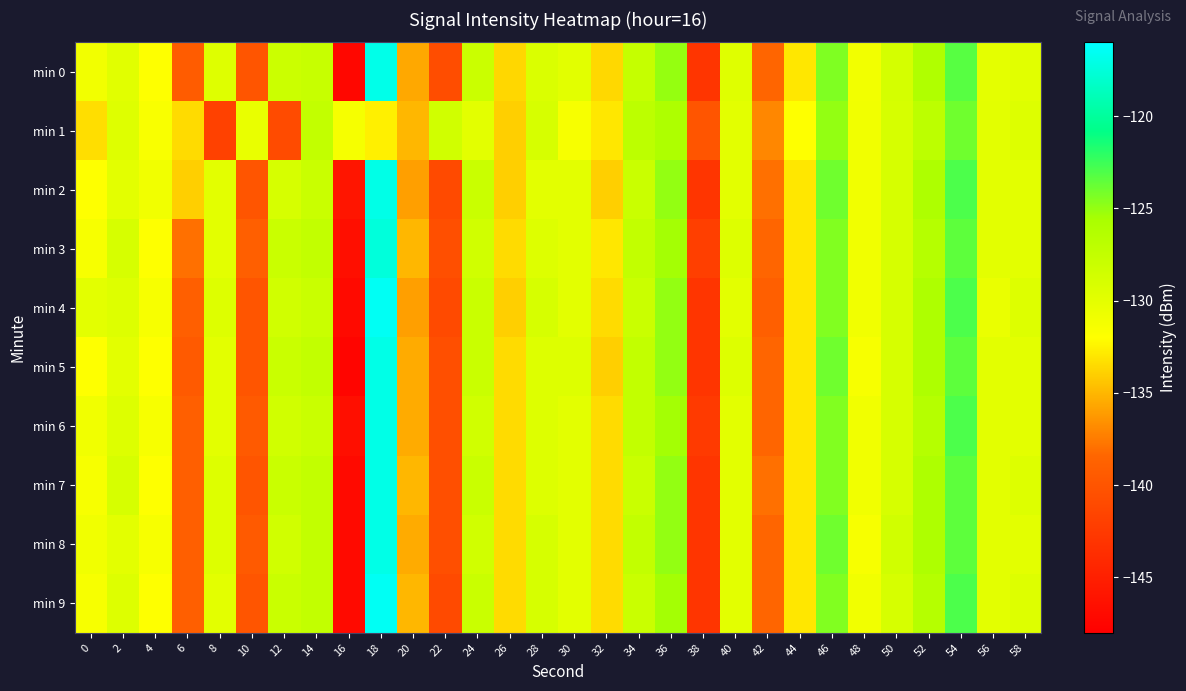

Which has a higher value, 32 or 40?

40